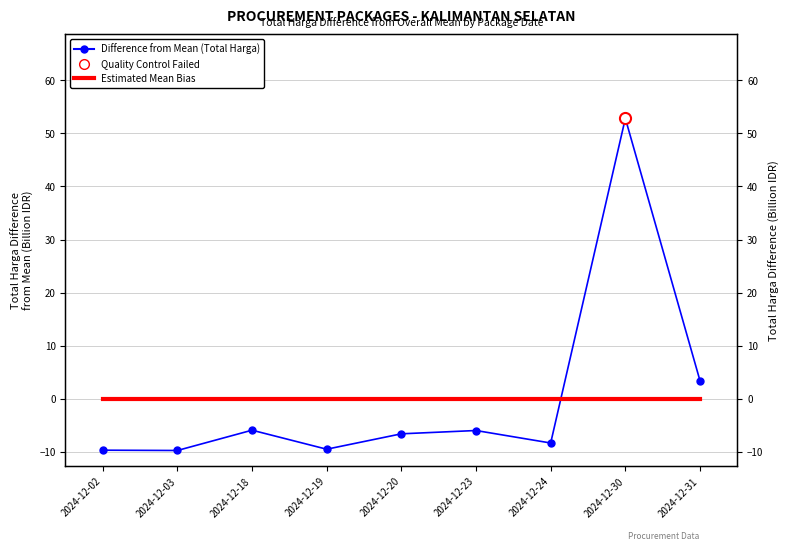

Count the number of categories in the chart.

9